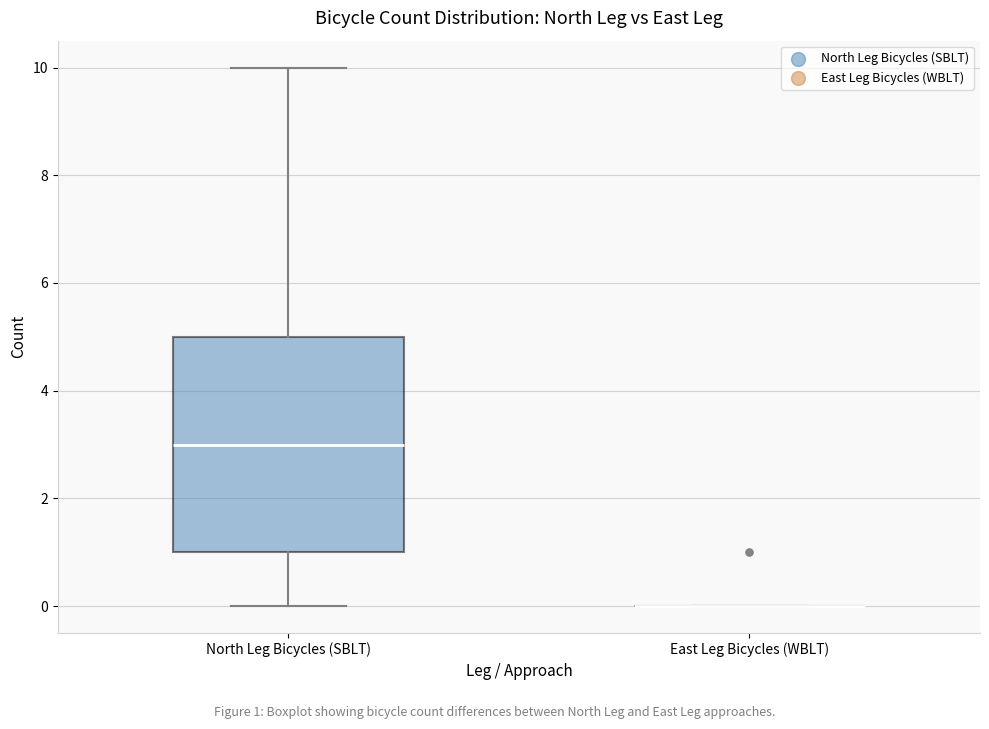

Reading left to right, read every box against the y-axis: the position of its median line, the range the box covers, and the ends of its whiskers. The values are not printed on the chart, so give them approximately, as read against the axis.

North Leg Bicycles (SBLT): median 3, box 1 to 5, whiskers 0 to 10
East Leg Bicycles (WBLT): box collapsed to a line at 0, whiskers 0 to 0